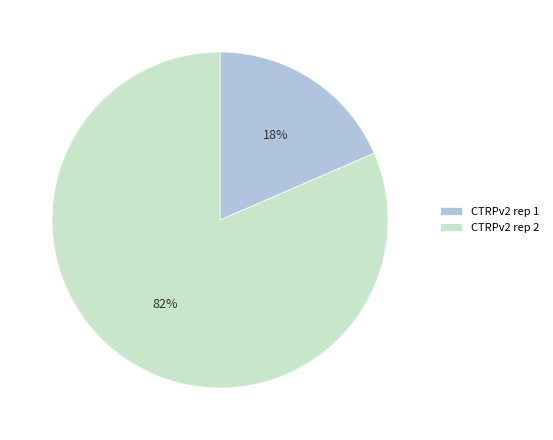

Which slice is the largest?

CTRPv2 rep 2